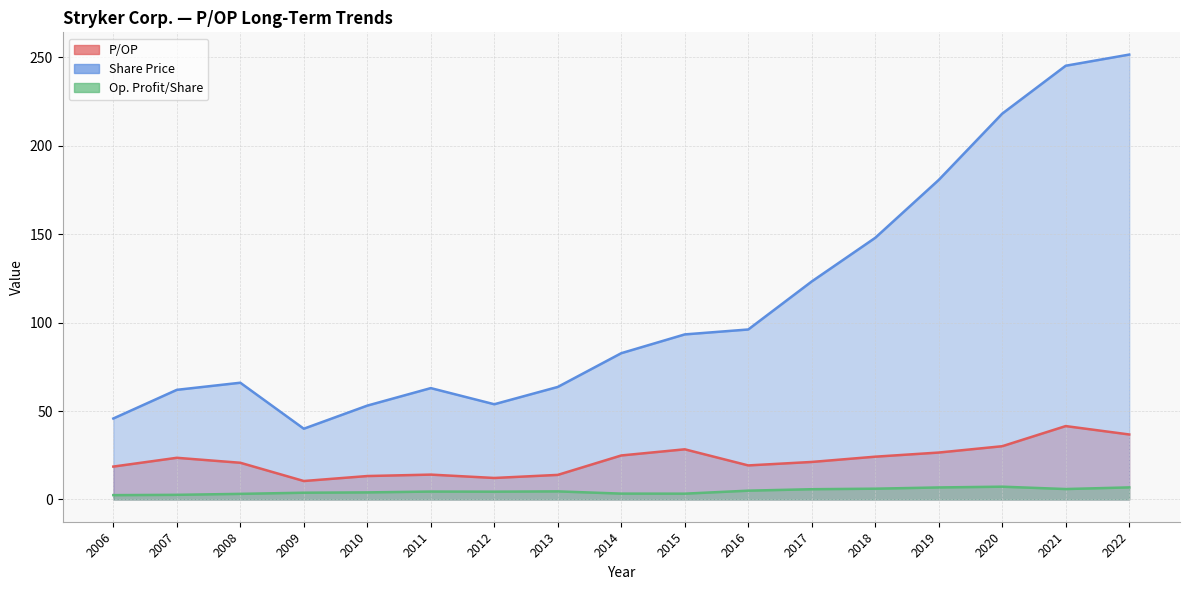

What is the difference between the second highest and second lowest values in the P/OP series?

24.6